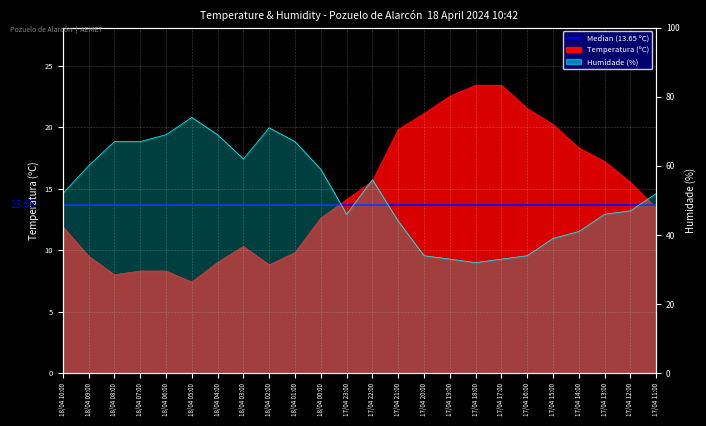

What is the label of the 2nd point from the left?

18/04 09:00